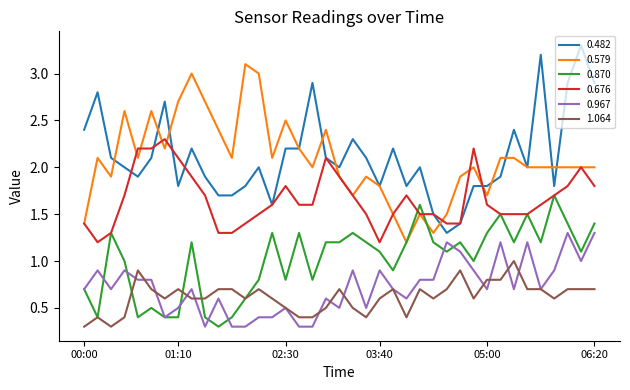

True or false: 1.064 and 0.676 cross at least once.

False